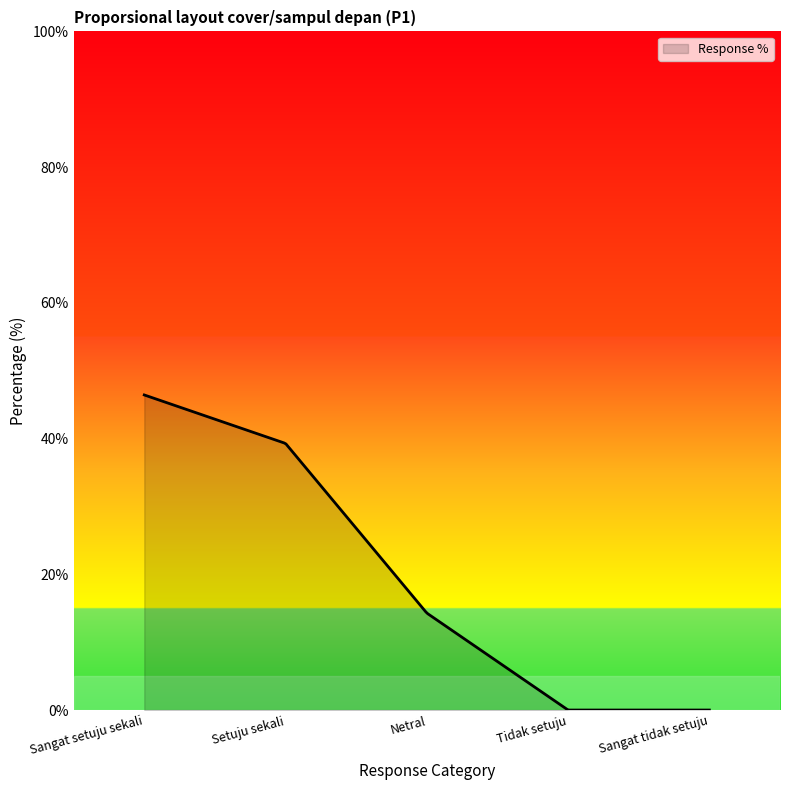

What is the difference between the maximum and minimum values?

46.4